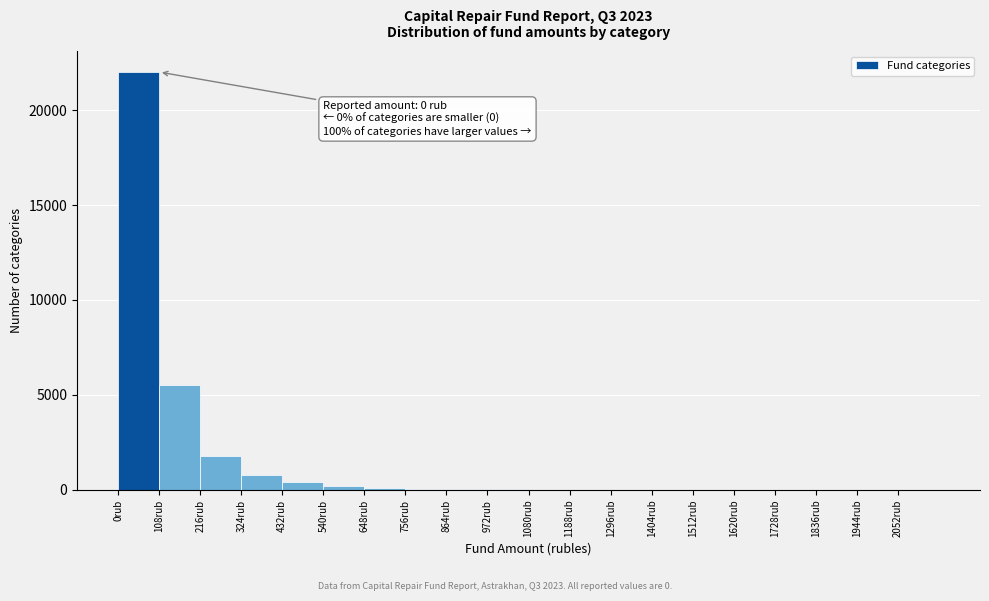

Which range on the x-axis has the tallest bar?

0 to 108